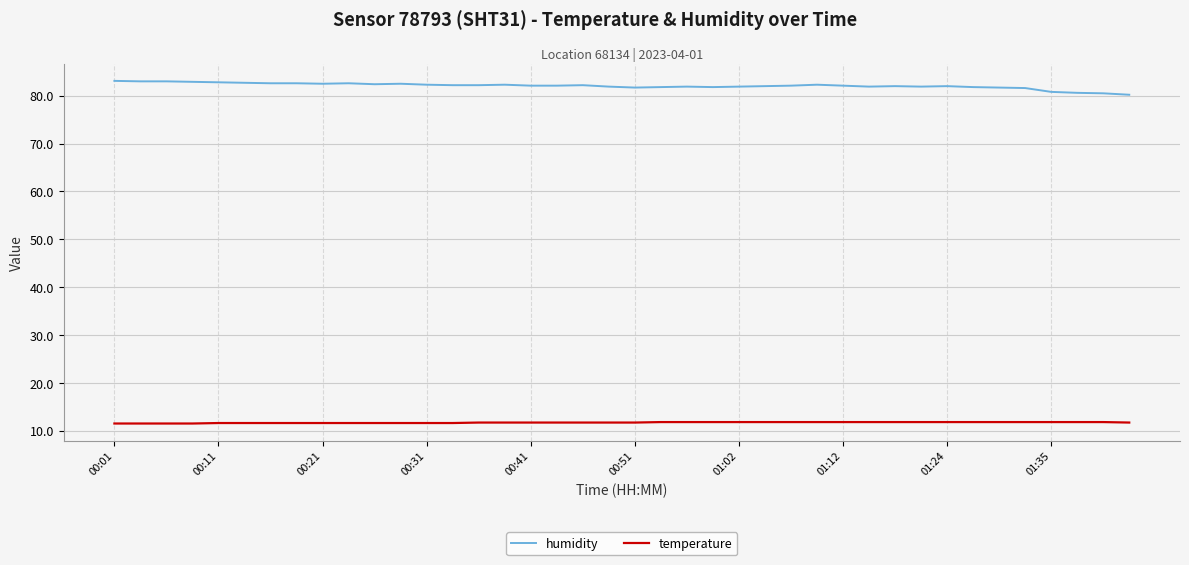

What are all the series names shown in the legend?

humidity, temperature